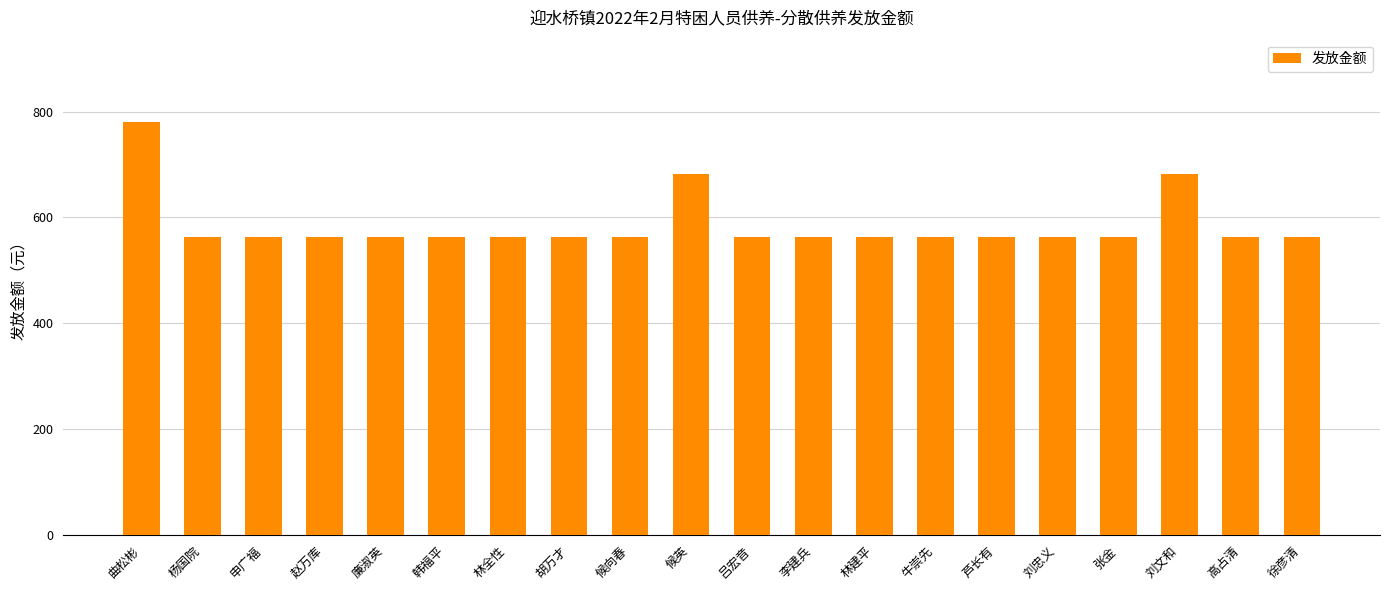

Are the bars grouped side by side (vs. stacked)?

No